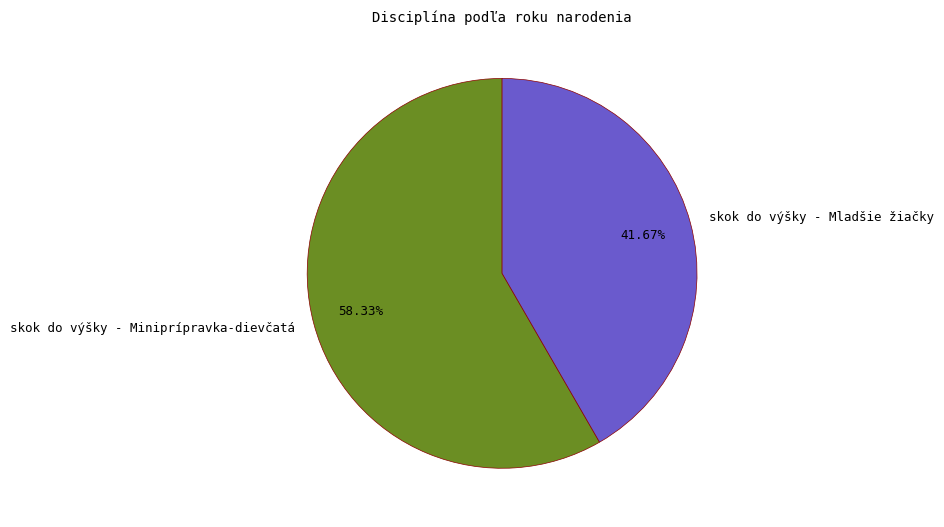

To the nearest percent, what percentage of the pie is skok do výšky - Miniprípravka-dievčatá?

58%